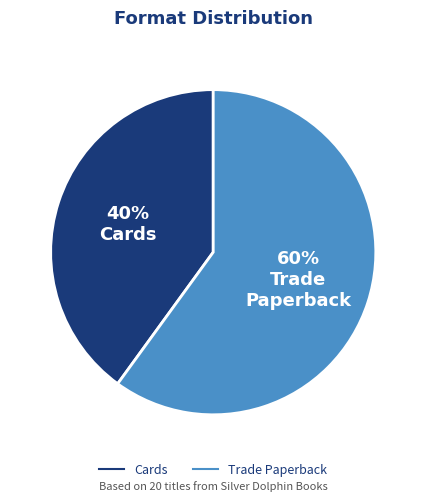

Do Trade Paperback and Cards together represent more than half of the pie?

Yes